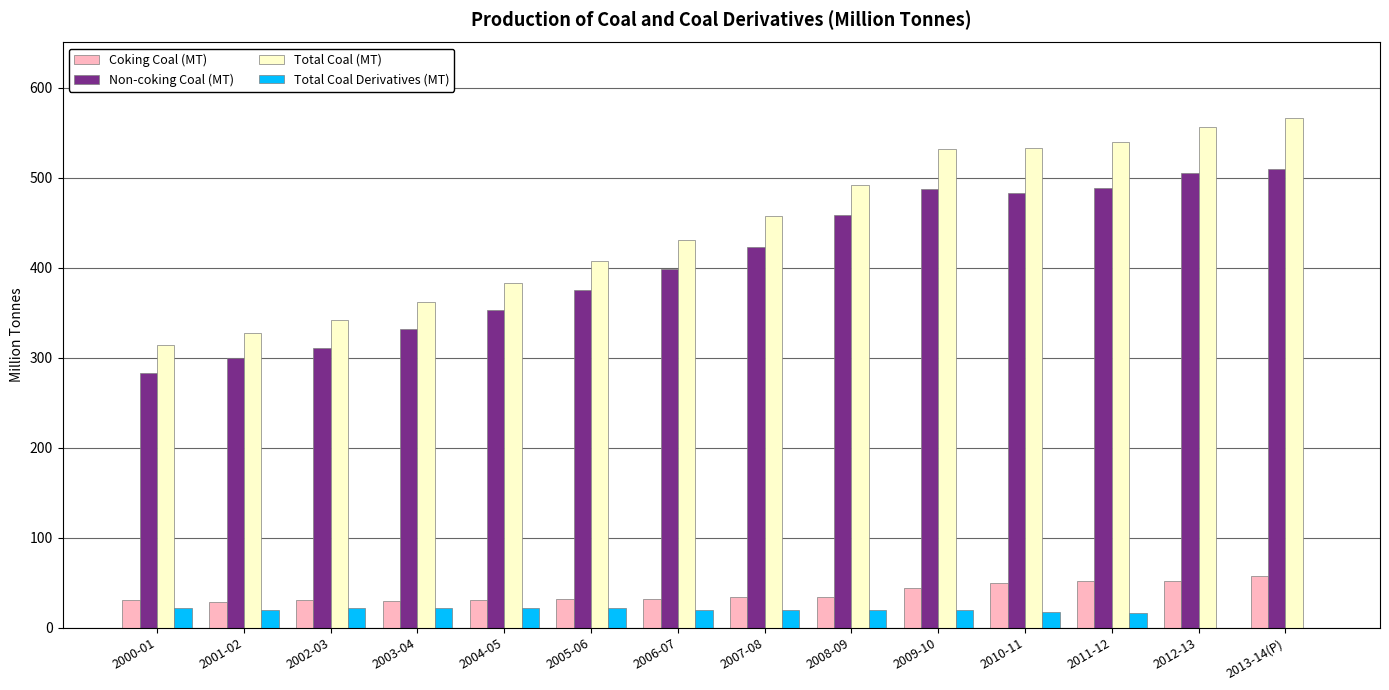

What is the sum of all Coking Coal (MT) values?

535.3